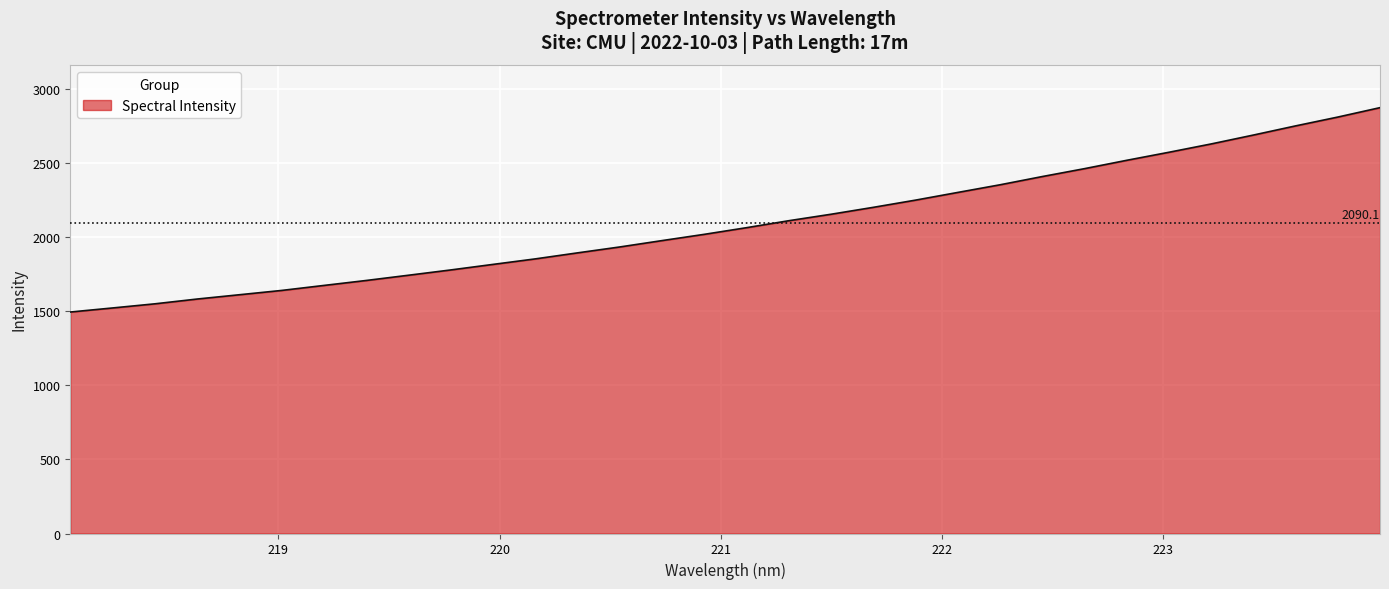

What is the greatest value displayed?

2871.0